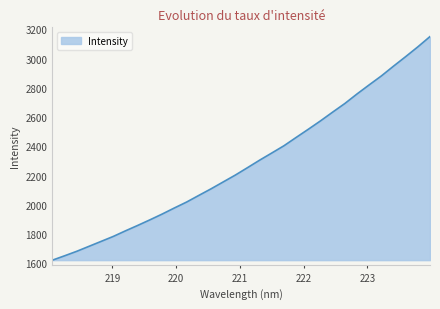

True or false: the data has more than 1 interior local peaks.

False